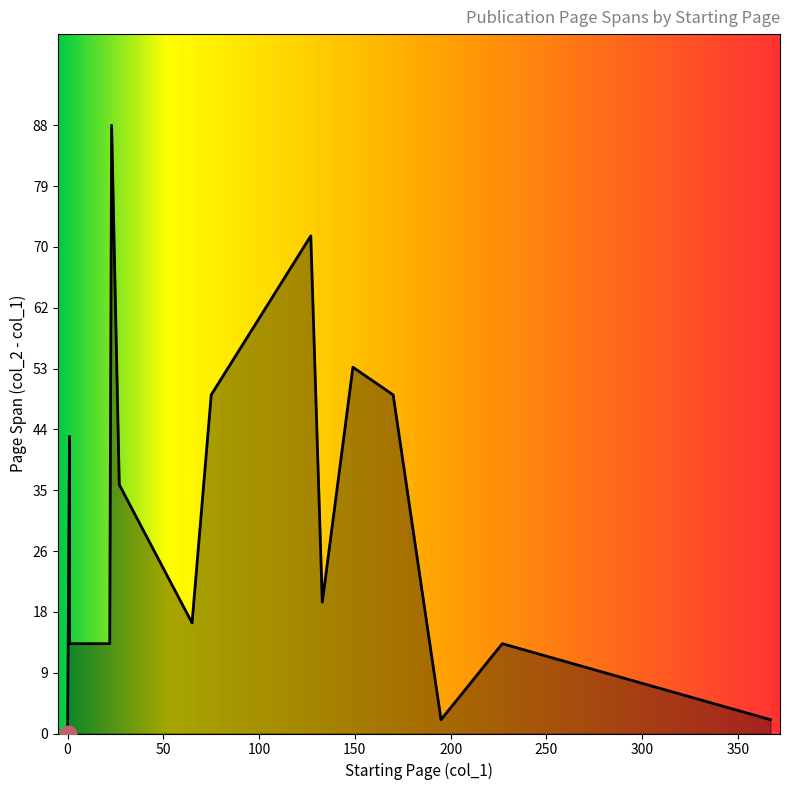

True or false: the data shows 22 at 27.

False